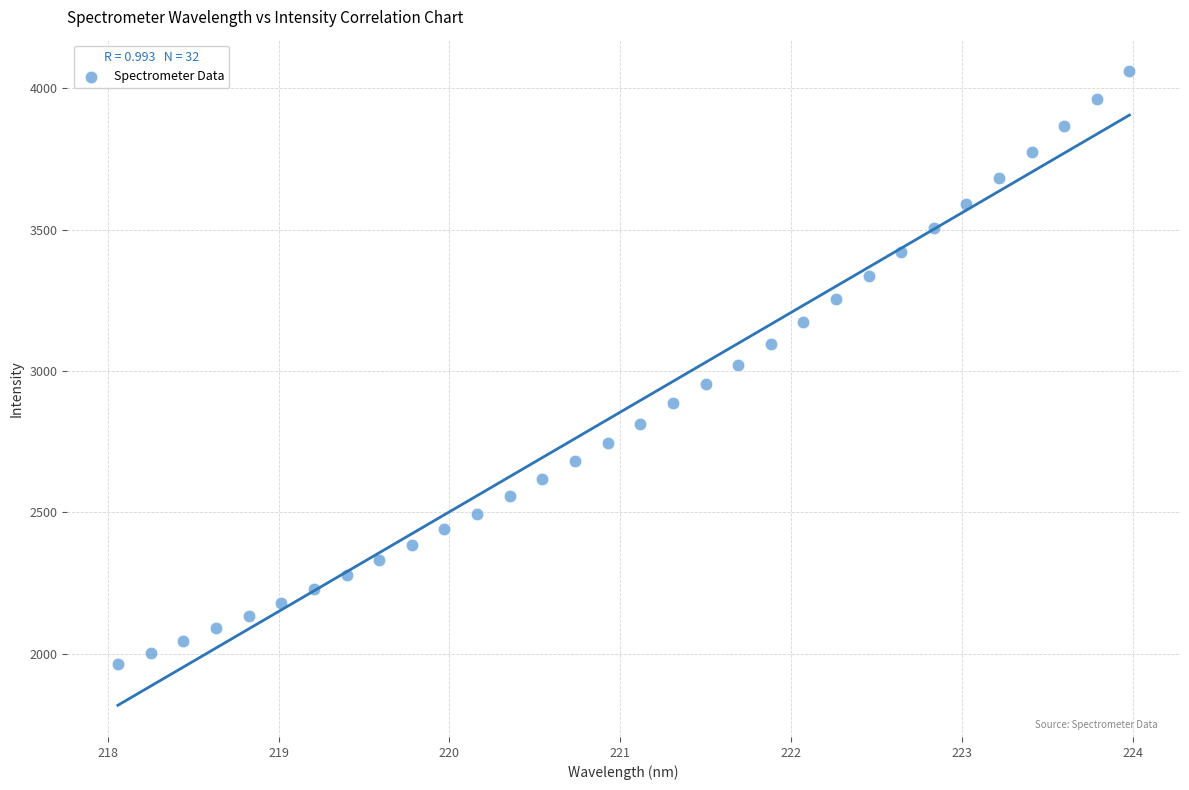

What is the range of Y values (max minus min)?

2098.5